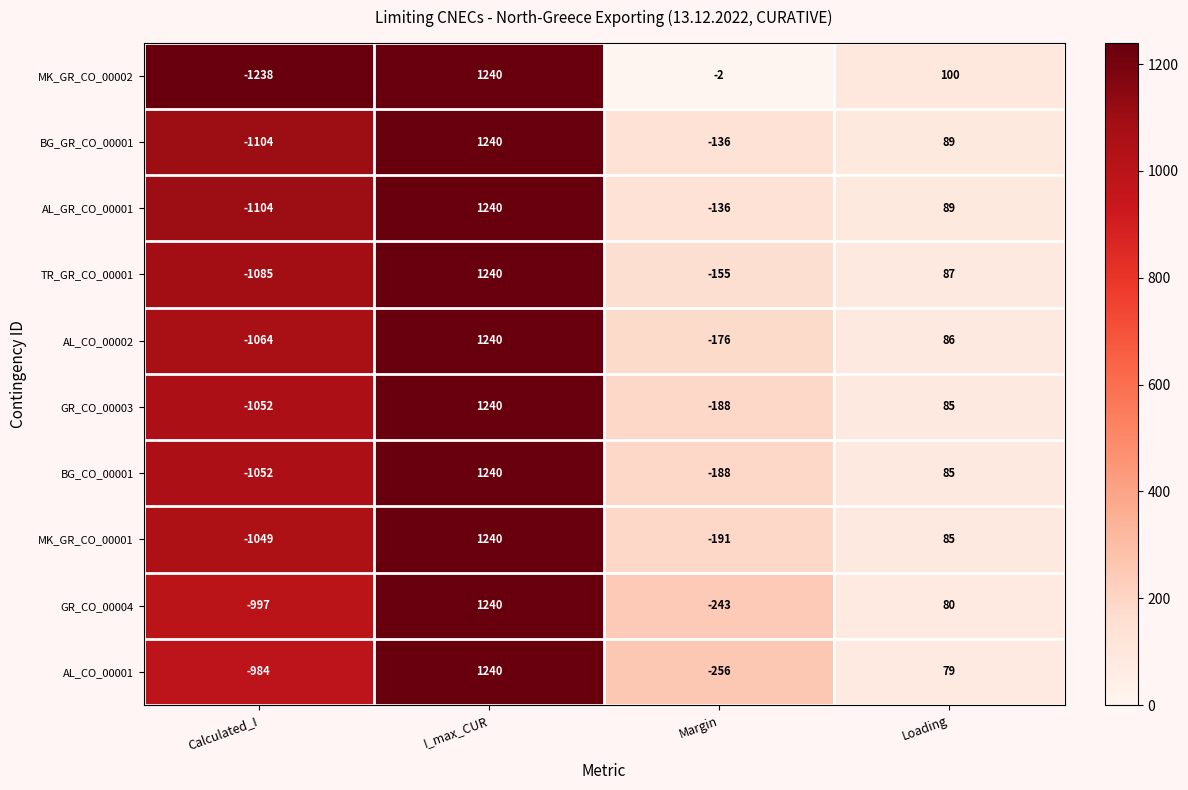

True or false: BG_GR_CO_00001 has a value of 53 at Loading.

False